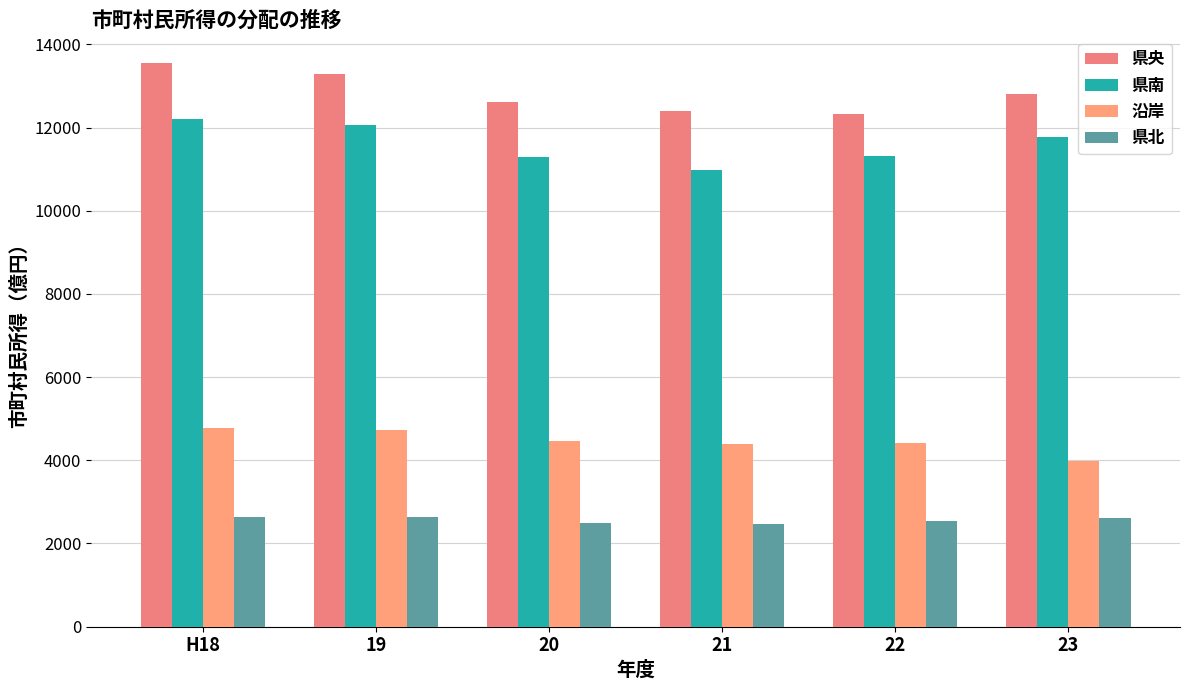

How many bars are there in total?

24